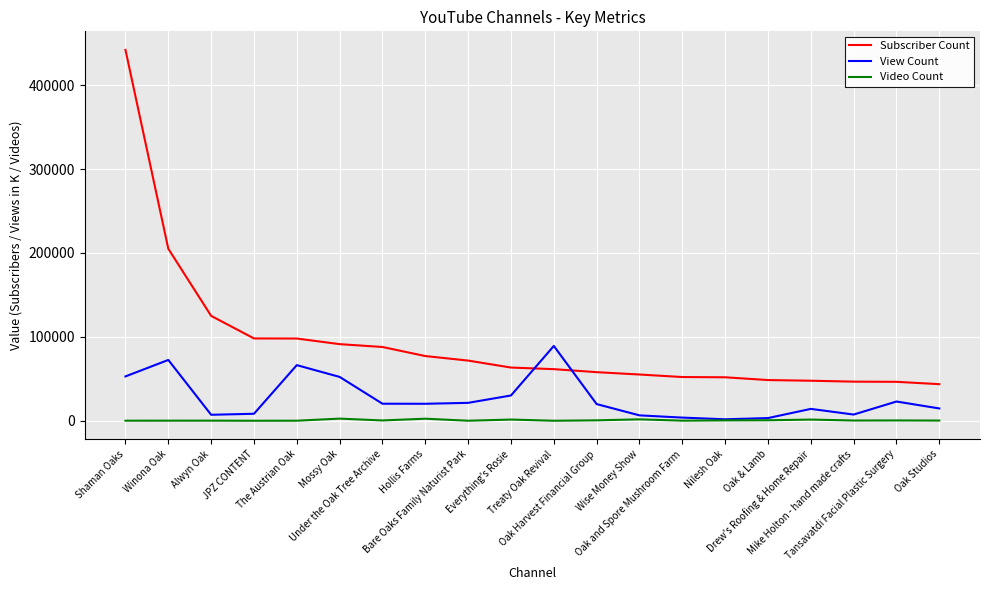

What is the greatest value displayed?

442000.0